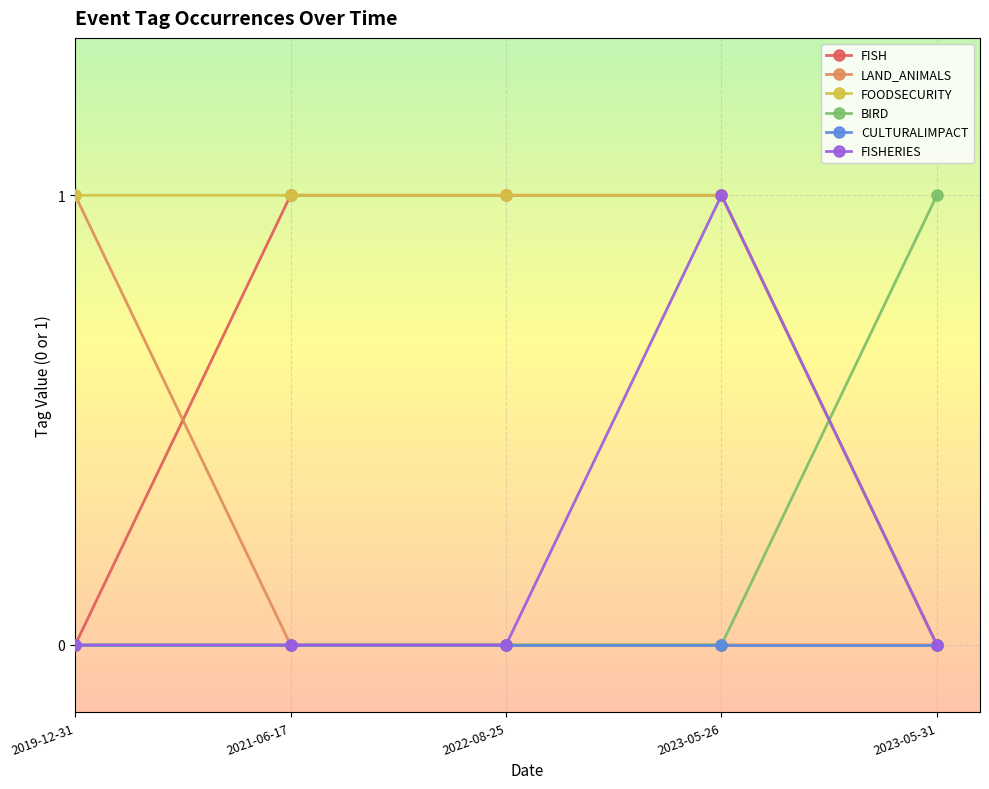

True or false: BIRD has a value of 0 at 2023-05-26.

True